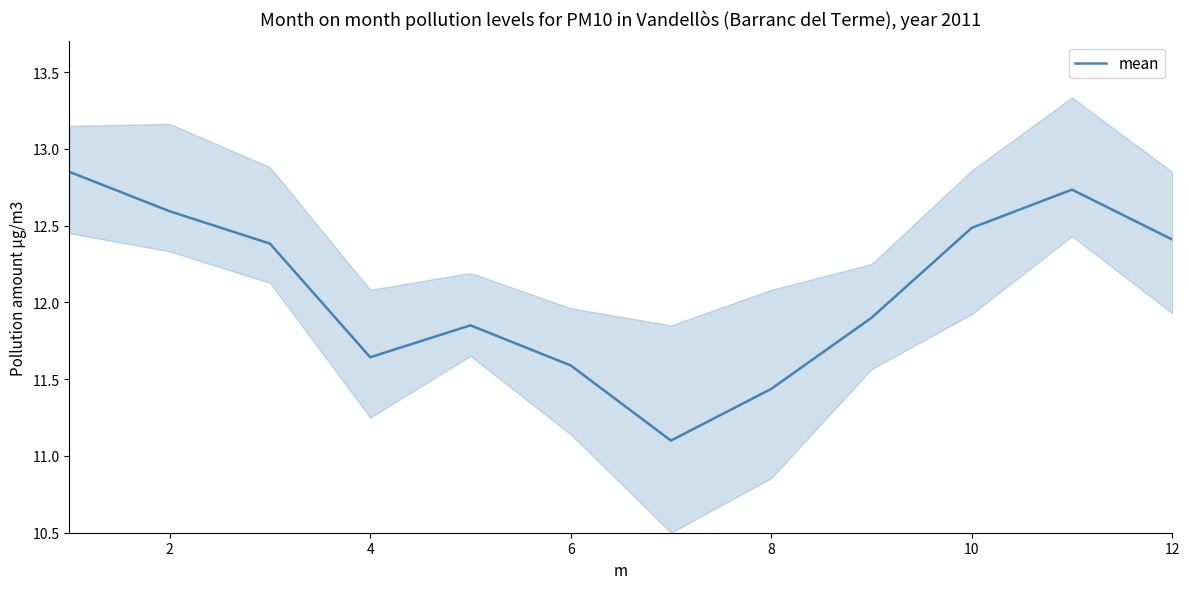

True or false: mean has a value of 20.4 at 2.

False